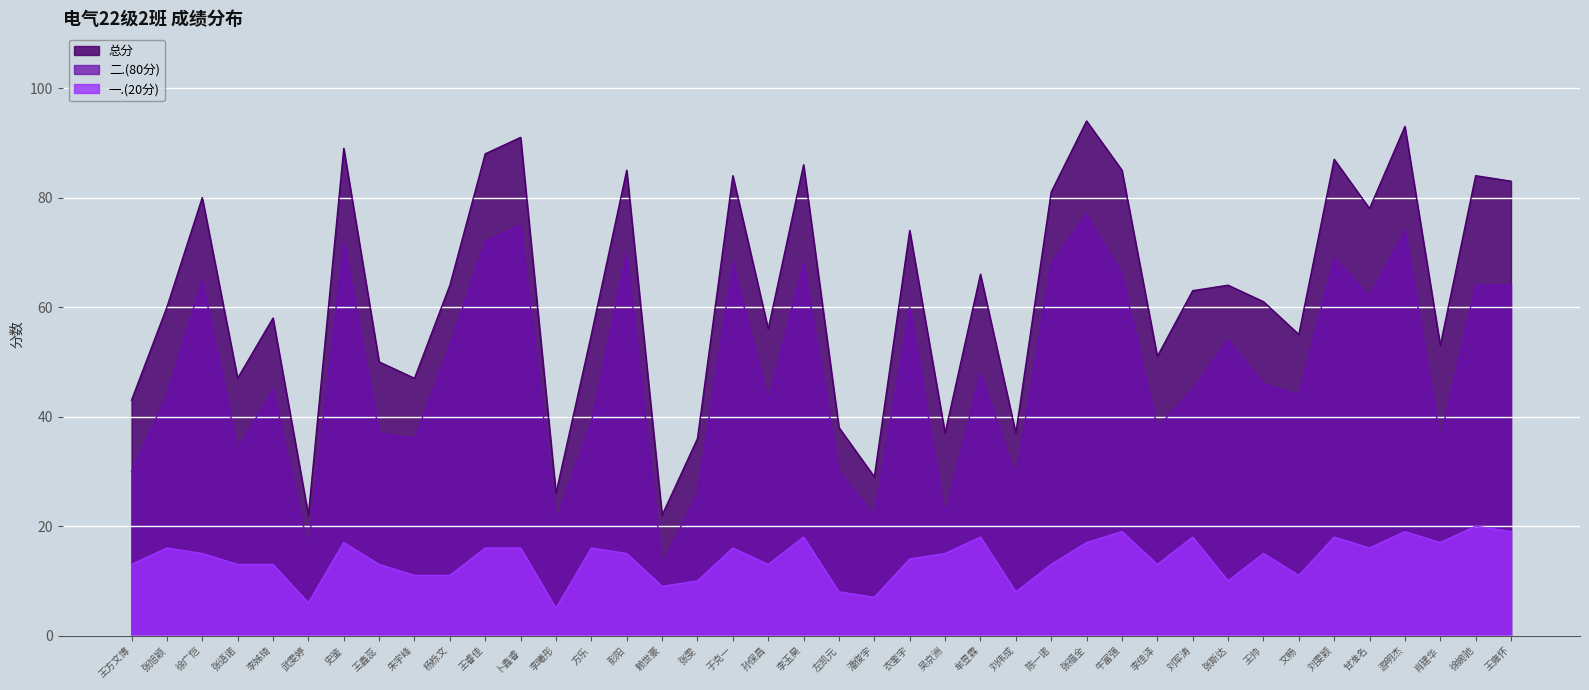

What position from the right is 张斯达?

9